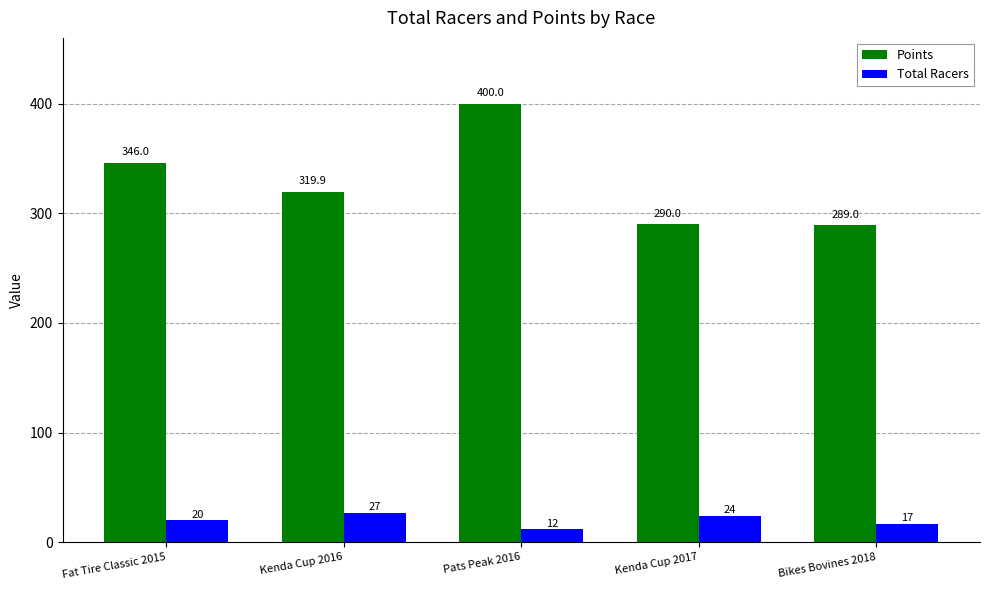

What is the label of the 1st bar from the left?

Fat Tire Classic 2015